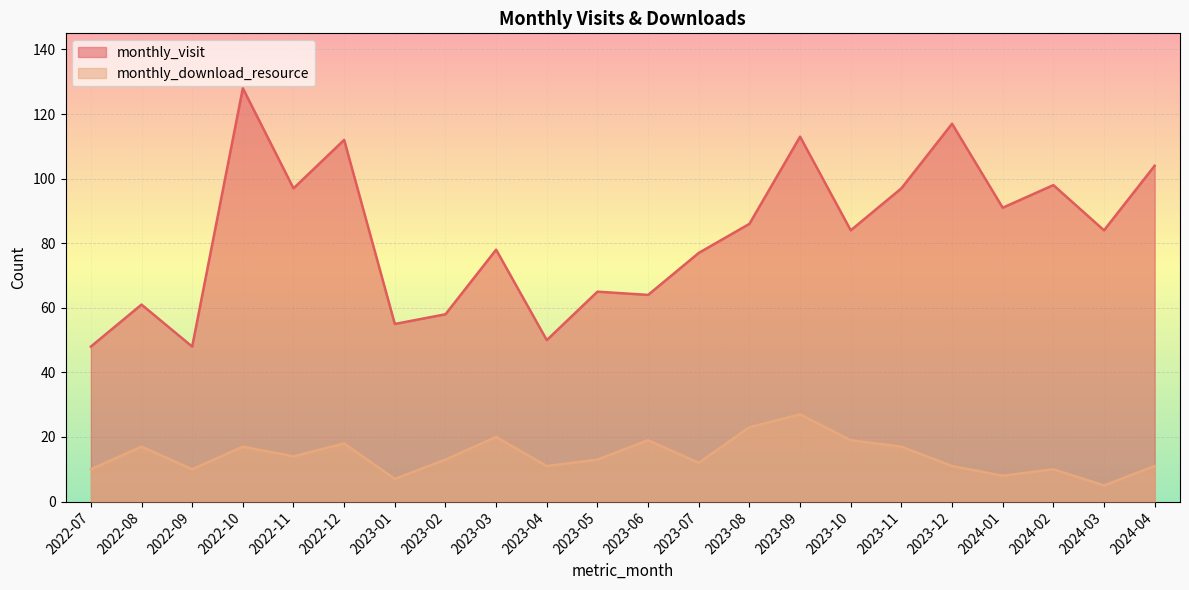

Is it true that monthly_download_resource equals 14 at 2022-07?

False